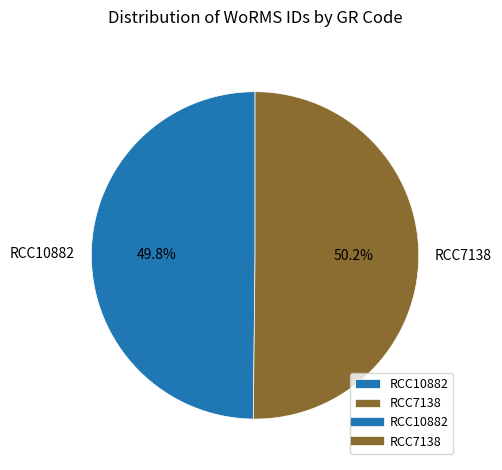

Approximately how many times larger is the value at RCC10882 compared to RCC7138?

1.0